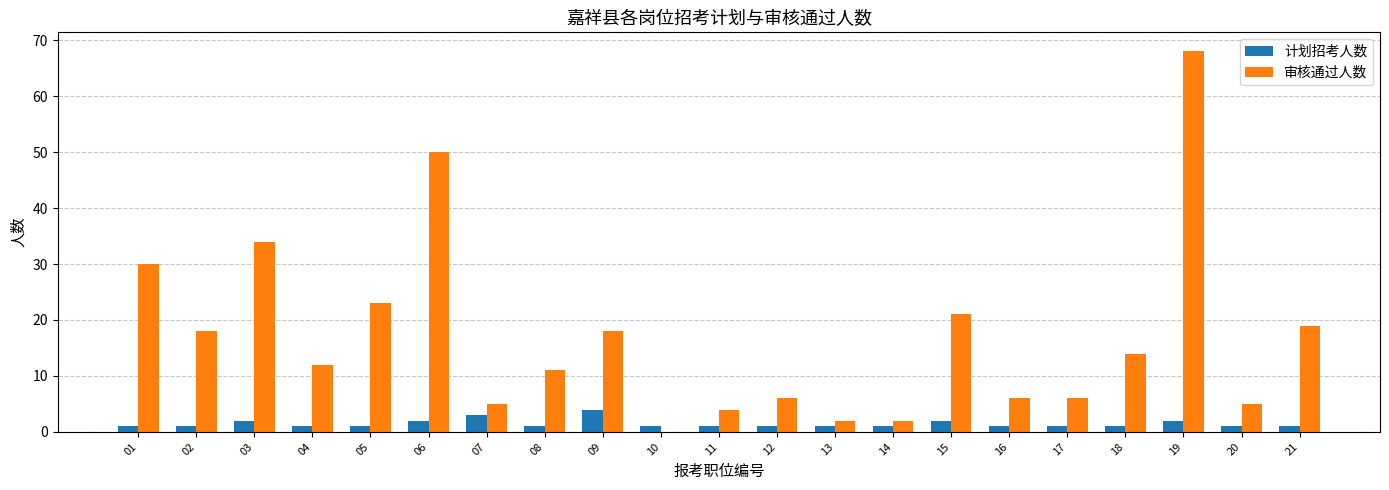

True or false: 审核通过人数 has a value of 2 at 13.

True